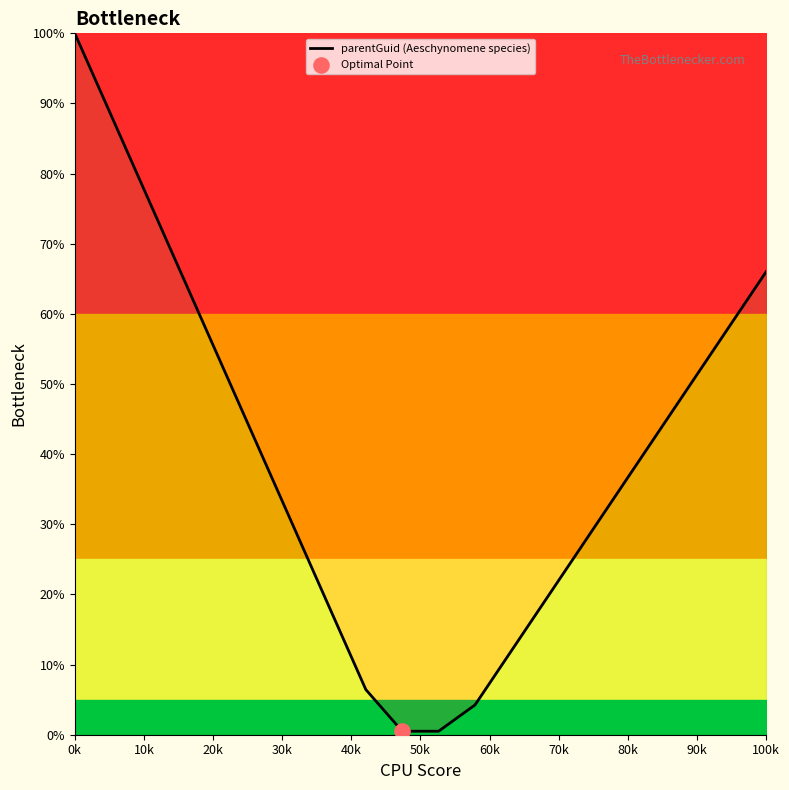

What is the difference between the maximum and minimum values?

99.5